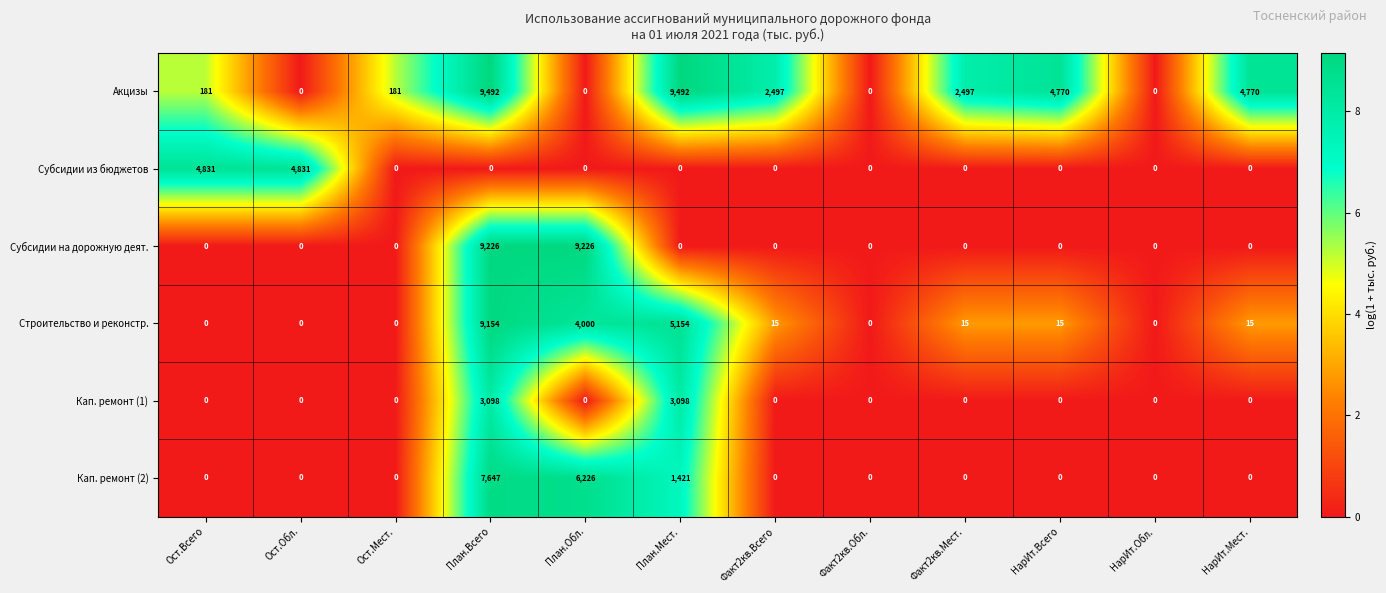

What is the maximum value shown in the chart?

9492